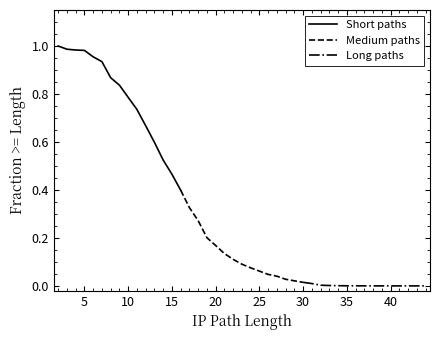

What is the difference between the second highest and minimum values in the Short paths series?

0.6